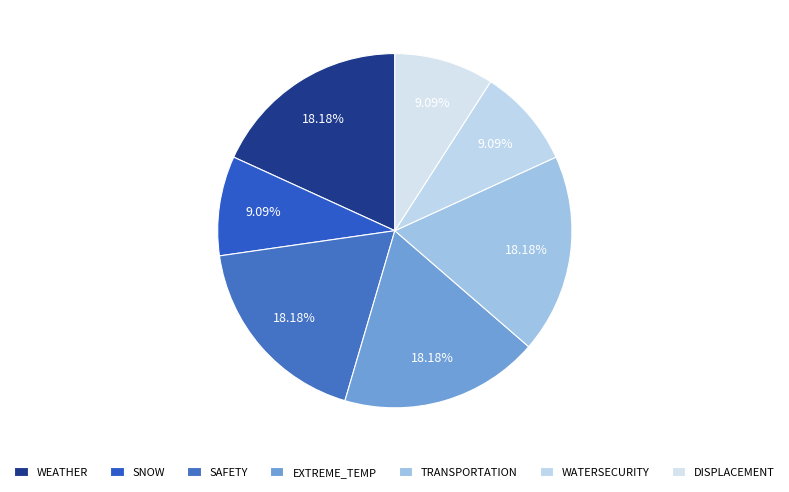

How much of the chart is everything except WATERSECURITY?

90.9%